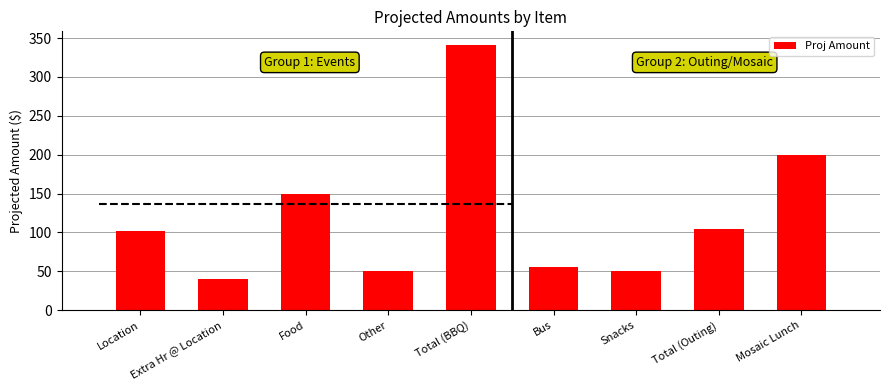

Which label corresponds to the largest value in the chart?

Total (BBQ)